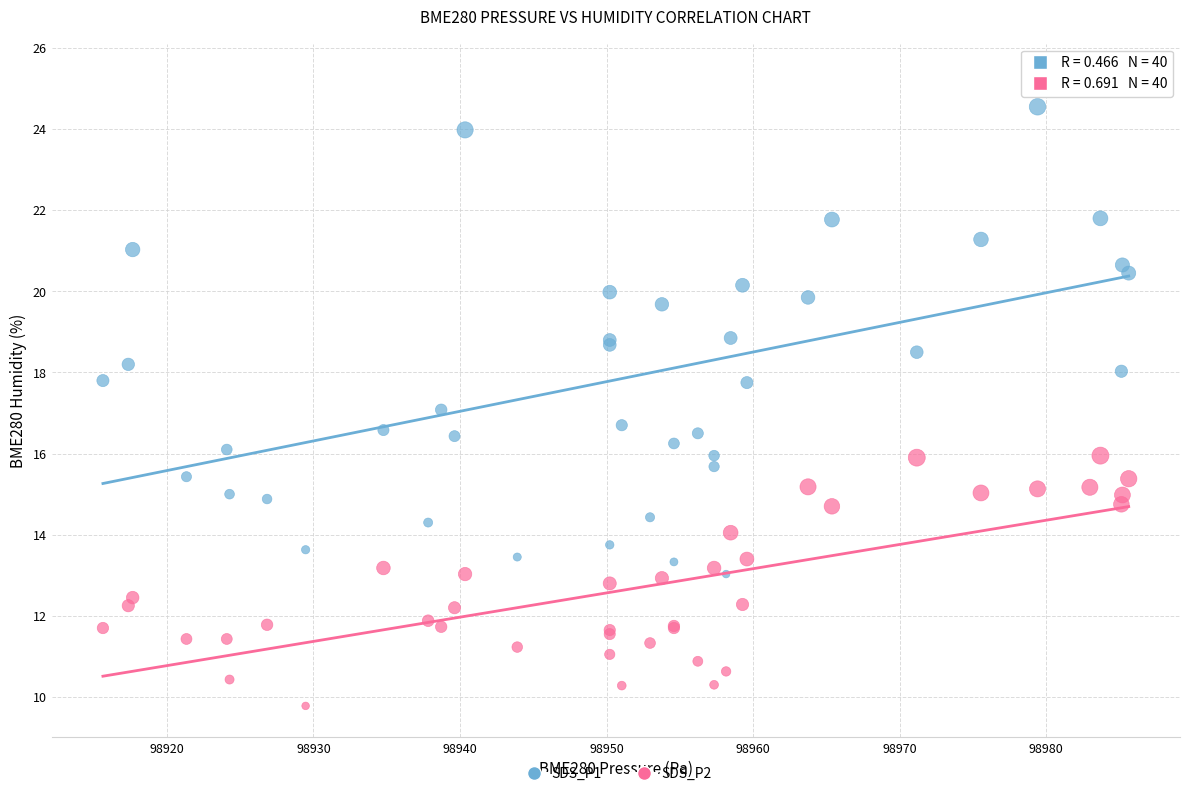

What are all the series names shown in the legend?

SDS_P1, SDS_P2